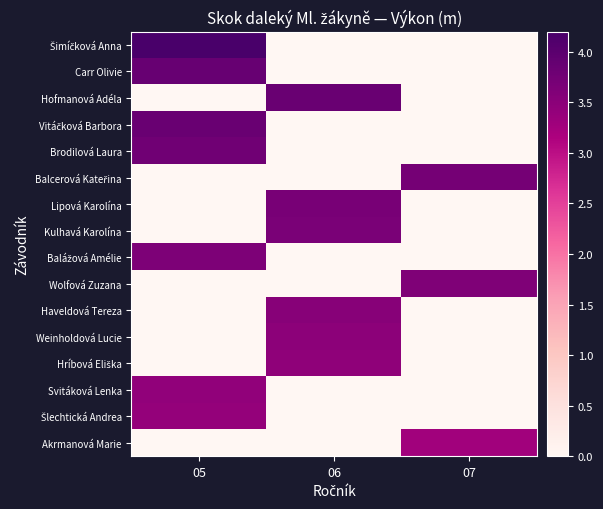

Which label corresponds to the largest value in the chart?

05